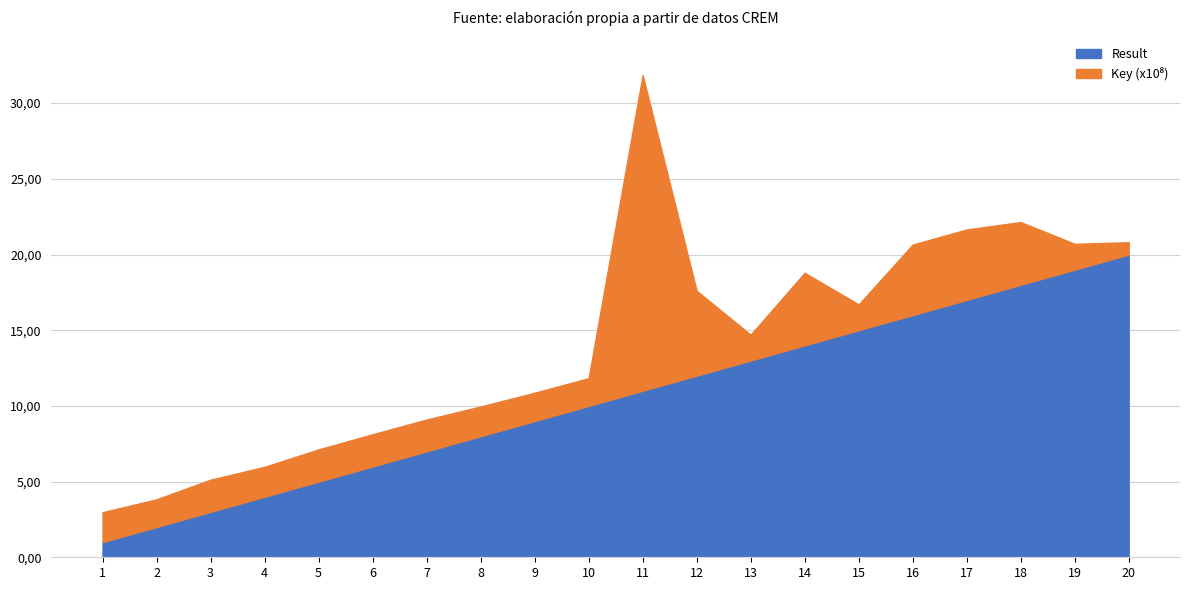

At how many categories does at least one series exceed 1708129448?

1